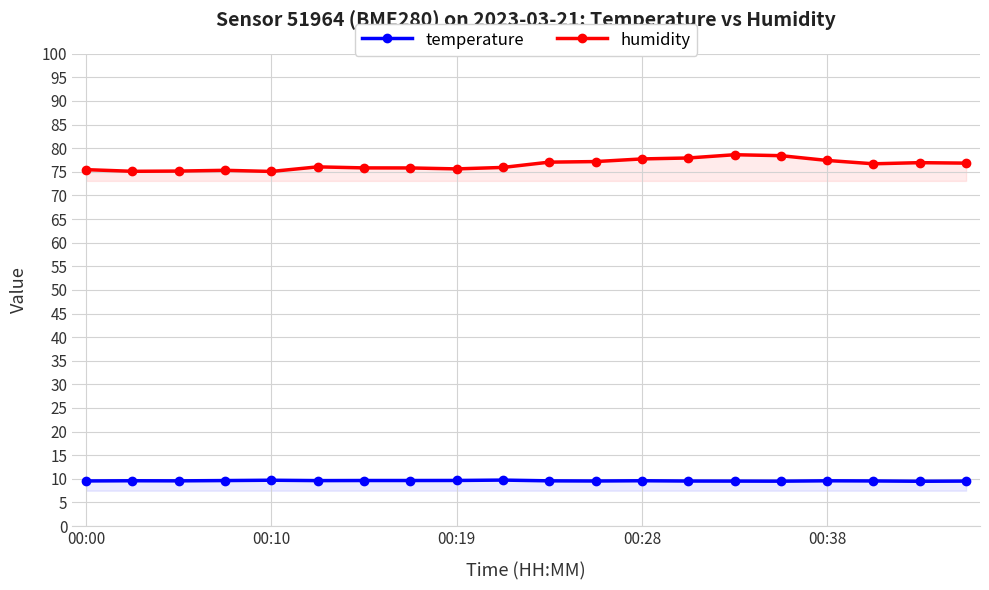

What is the maximum value shown in the chart?

78.6